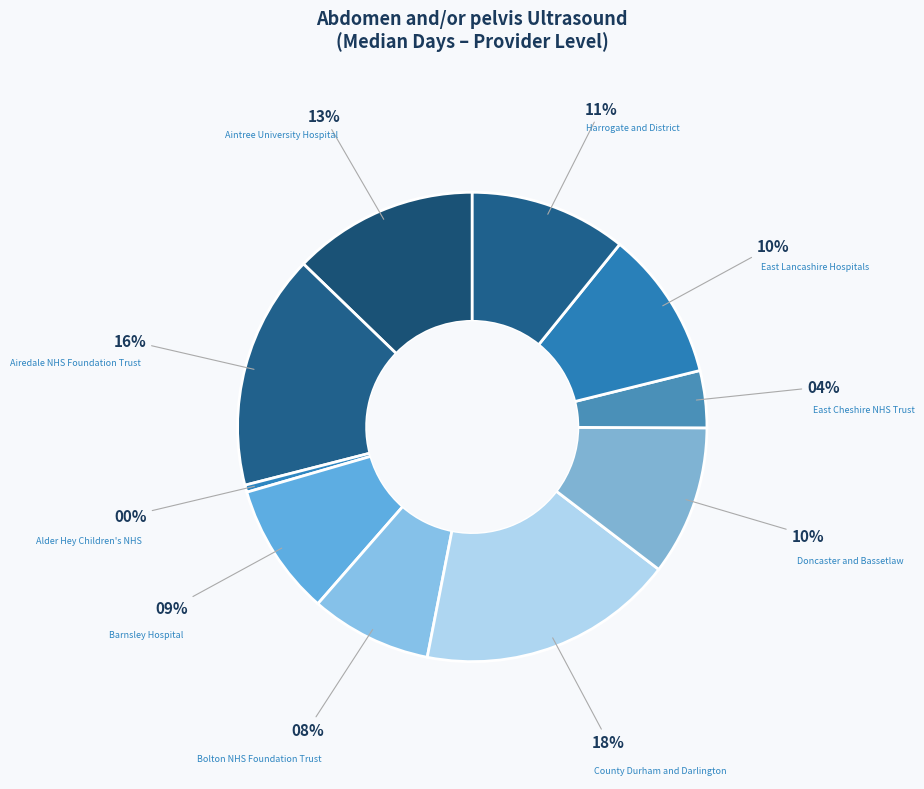

Do Airedale NHS Foundation Trust and Alder Hey Children's NHS together represent more than half of the pie?

No